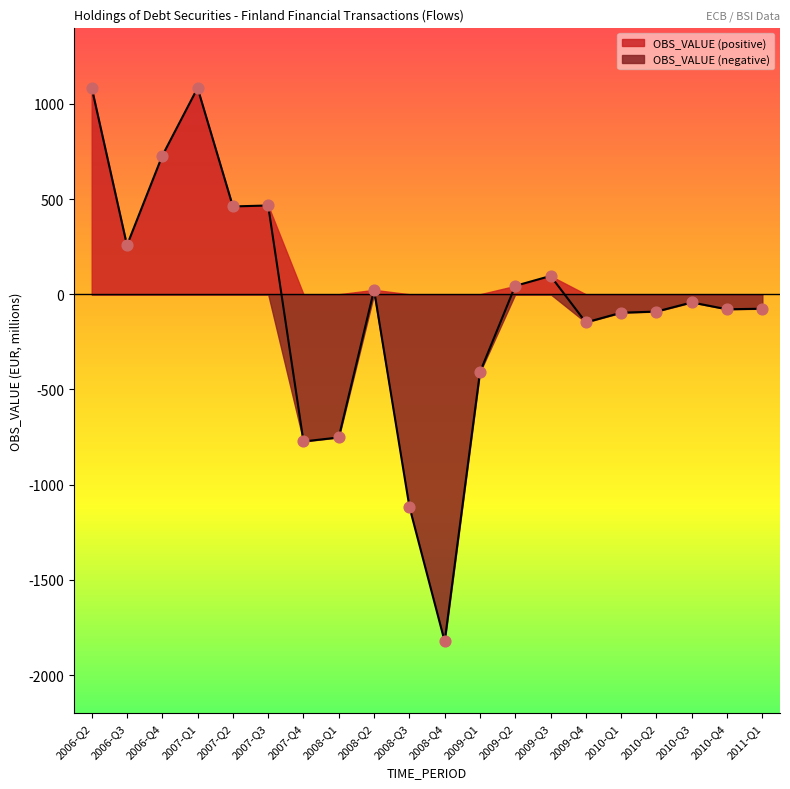

What is the change in value from 2006-Q3 to 2008-Q2?

-234